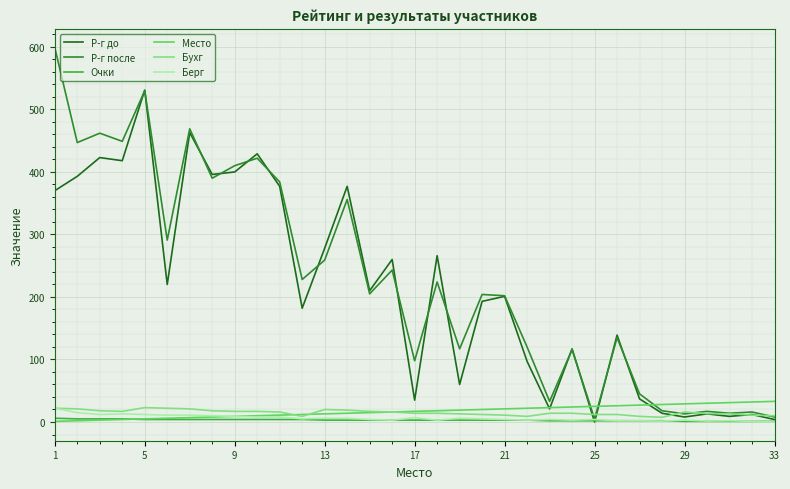

Which series has the largest total across all categories?

Р-г после